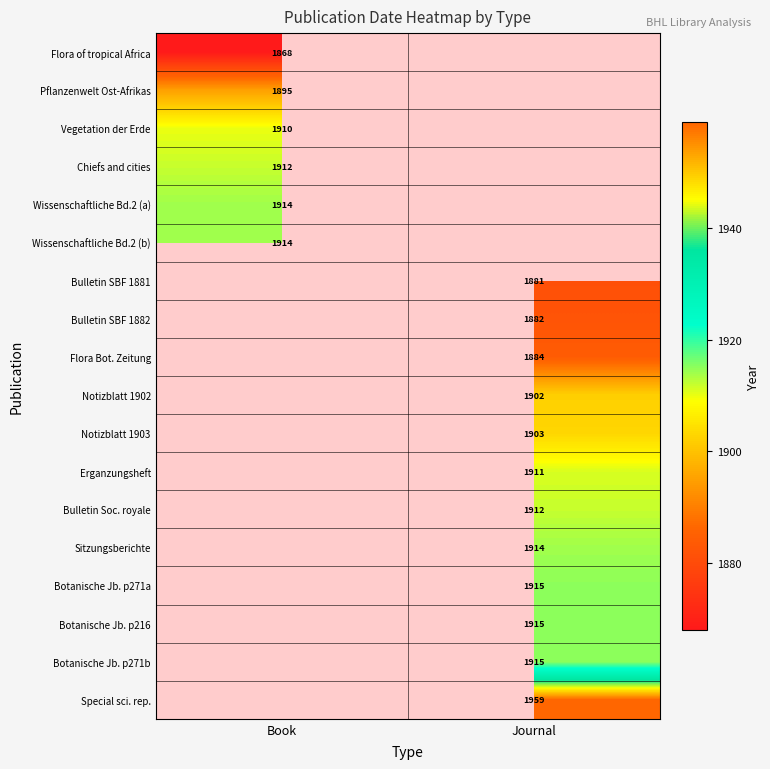

Which has a higher value, Journal or Book?

Book